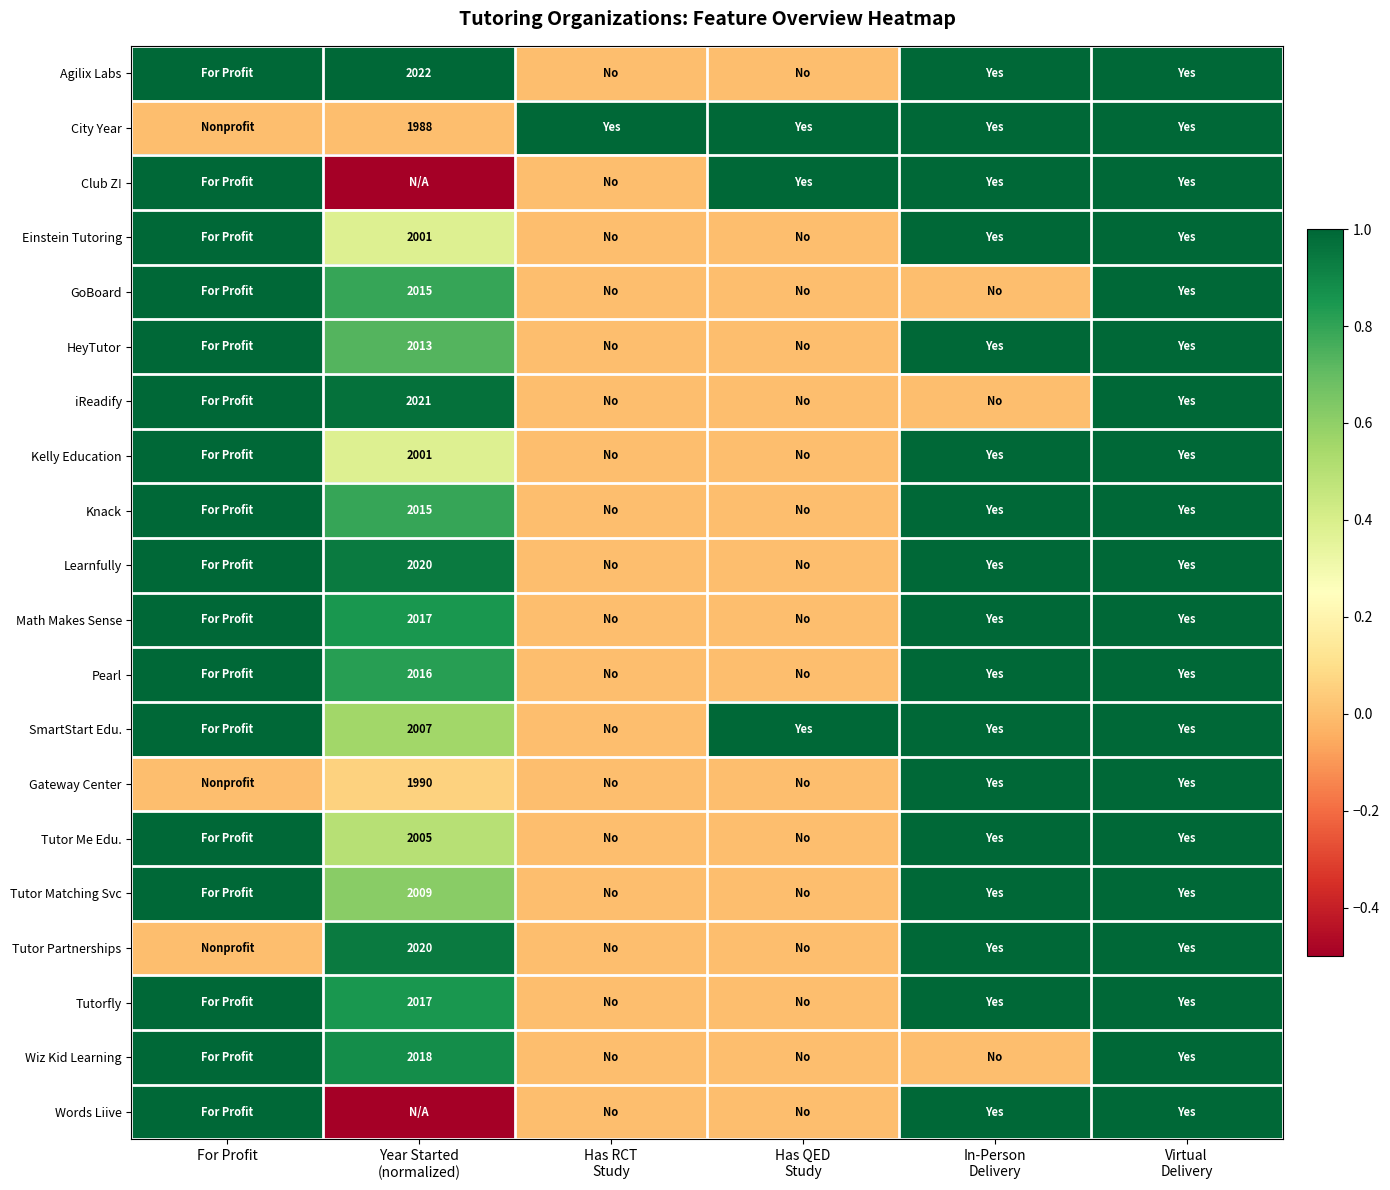

List the labels in order of Math Makes Sense value, smallest first.

Has RCT Study, Has QED Study, Year Started (normalized), For Profit, In-Person Delivery, Virtual Delivery